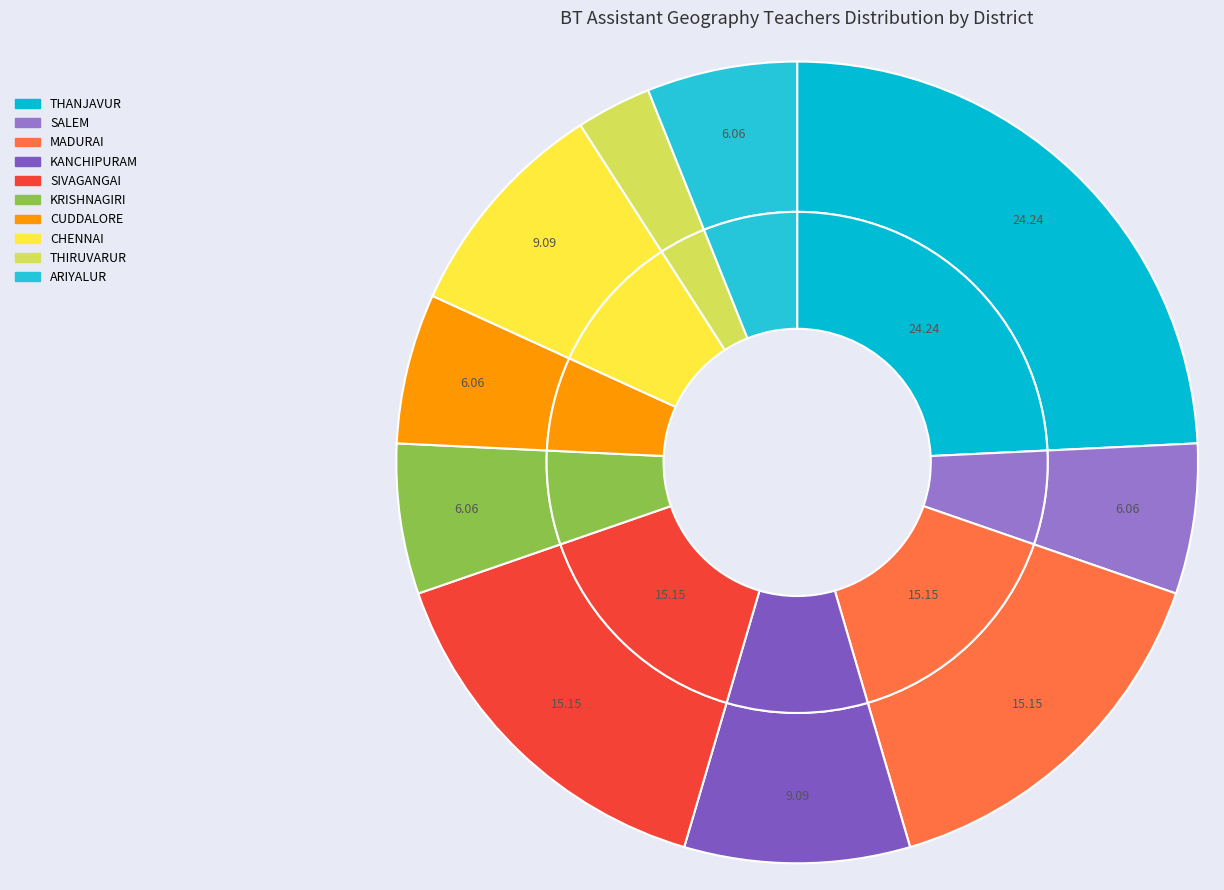

To the nearest percent, what is the difference between the CHENNAI and KRISHNAGIRI slice percentages?

3%